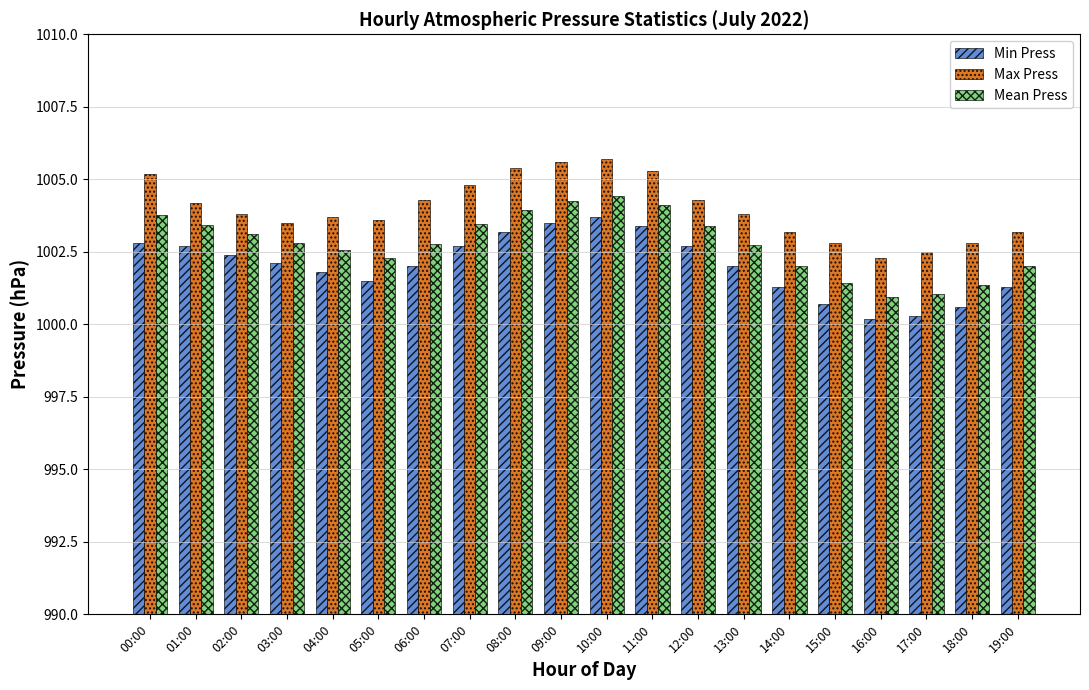

Which series has the largest range (max minus min)?

Min Press